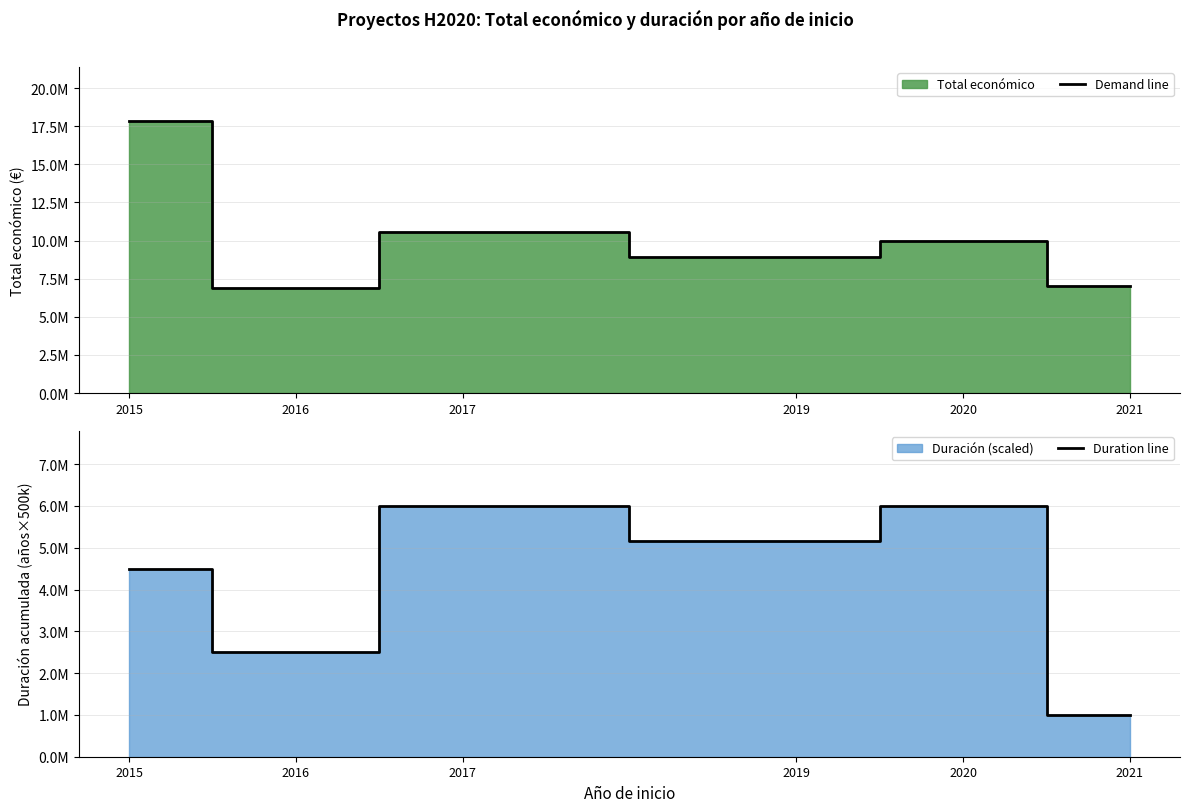

At which category is the sum across all series the highest?

2015